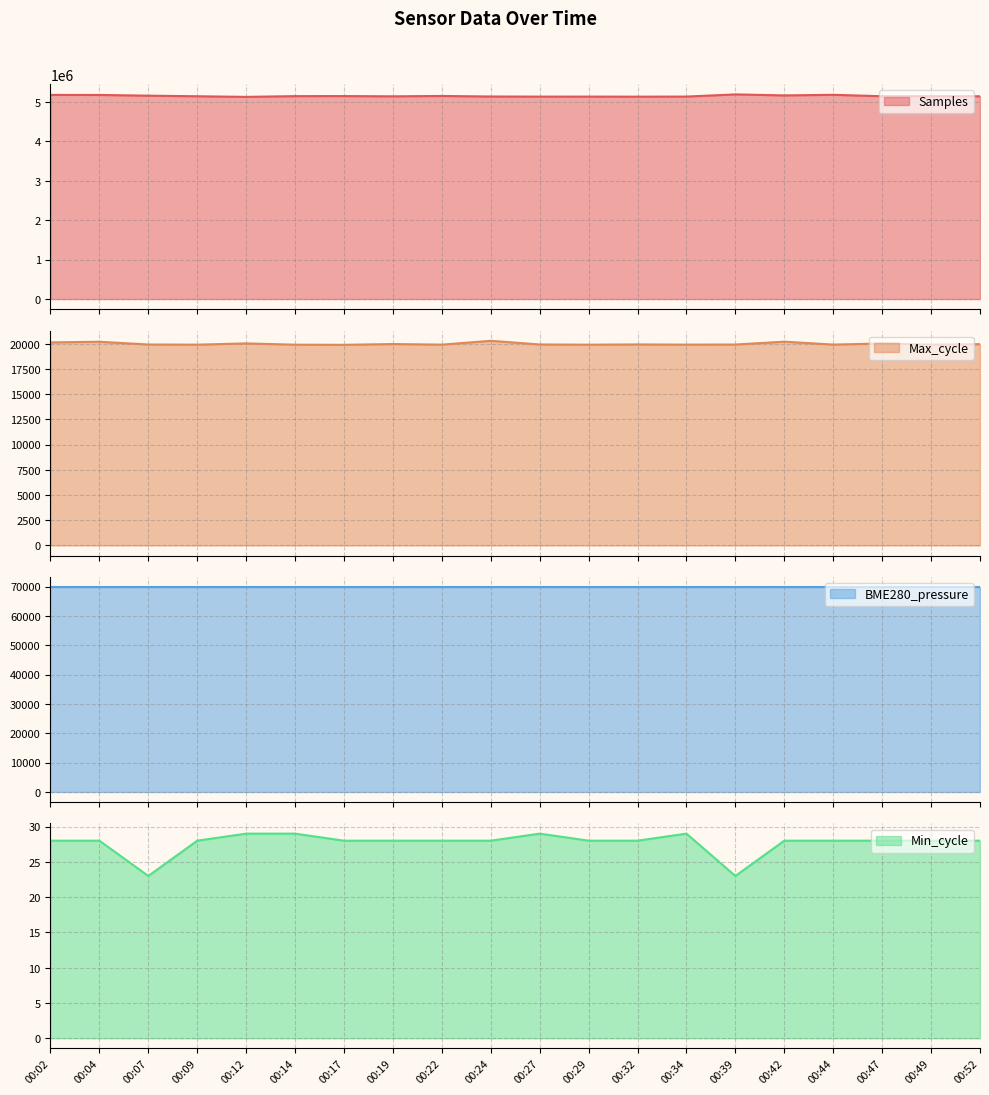

What is the maximum value for Samples?

5187962